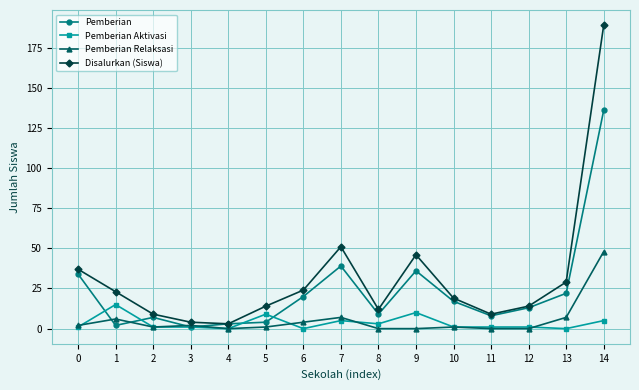

Between 11 and 14, which series saw the biggest shift?

Disalurkan (Siswa)